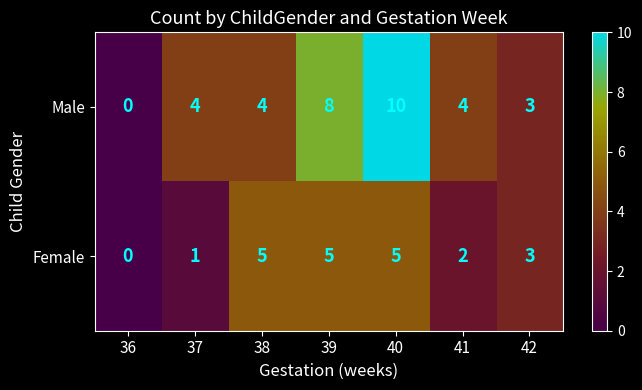

How many data points does each series have?

7